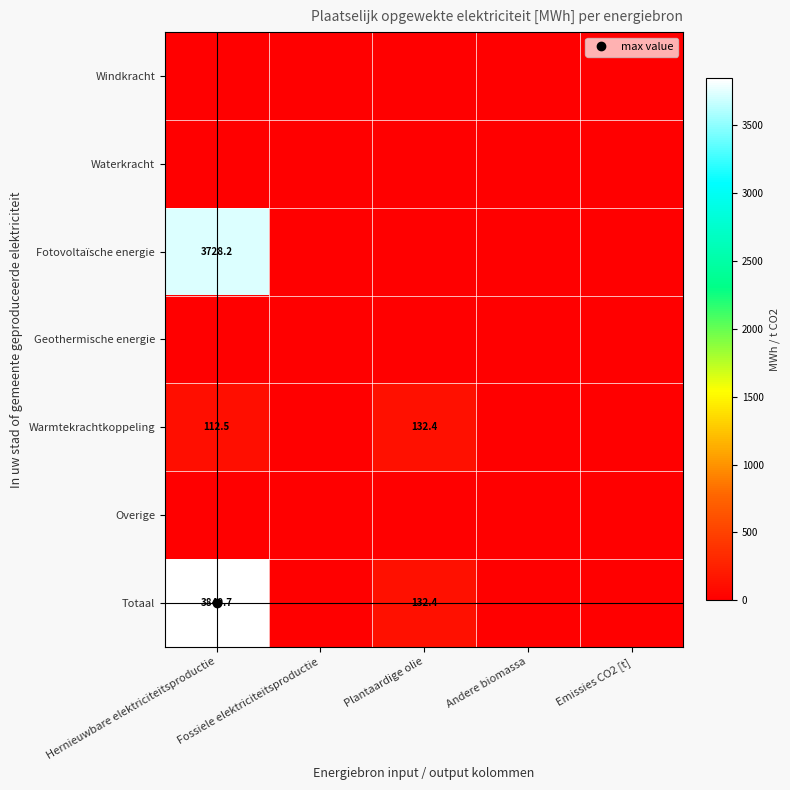

Between Plantaardige olie and Andere biomassa, which series saw the biggest shift?

Warmtekrachtkoppeling